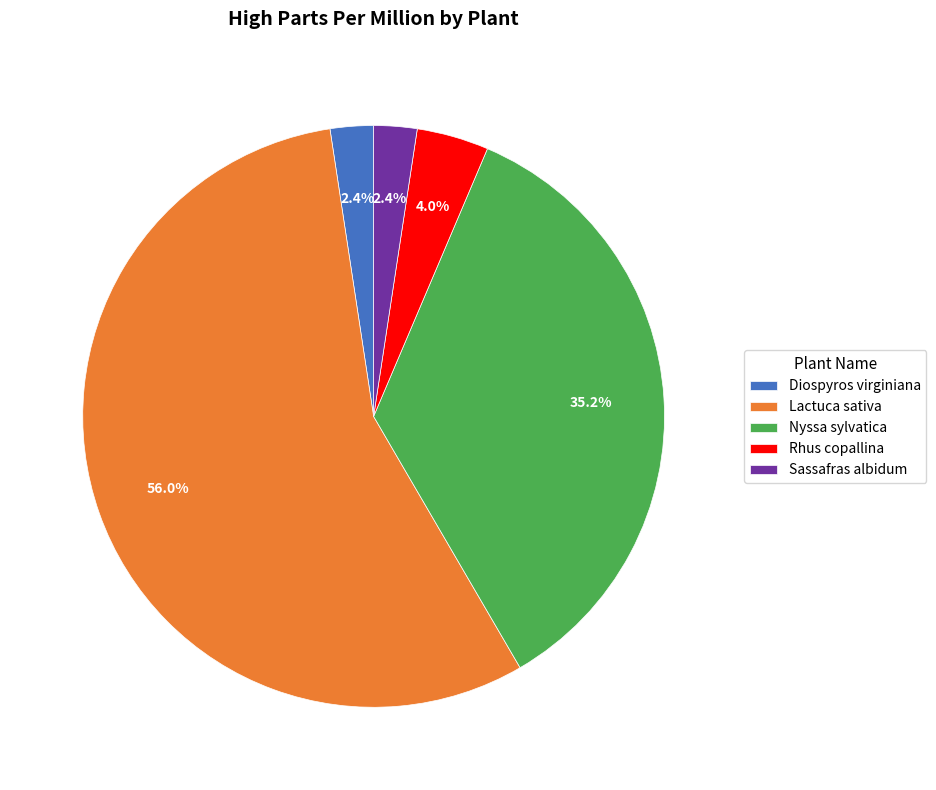

Which slice is the largest?

Lactuca sativa